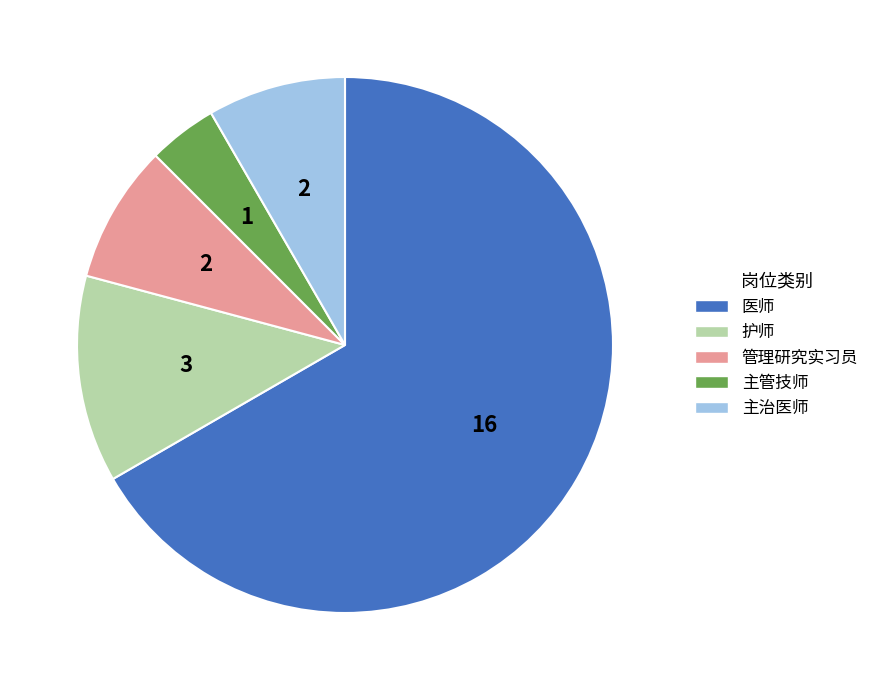

How many segments does this pie chart have?

5